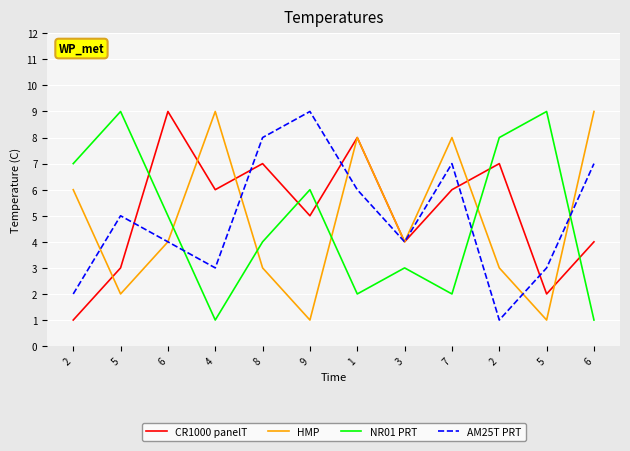

What are all the series names shown in the legend?

CR1000 panelT, HMP, NR01 PRT, AM25T PRT